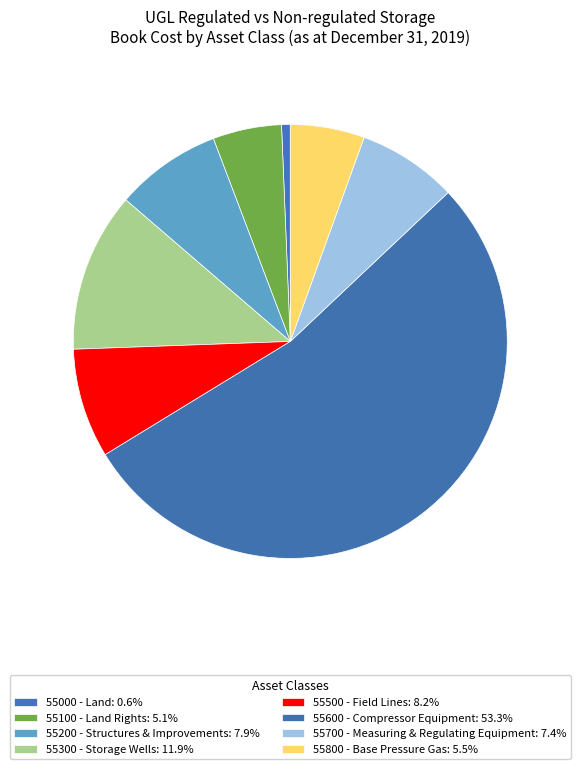

How many slices are in this pie chart?

8